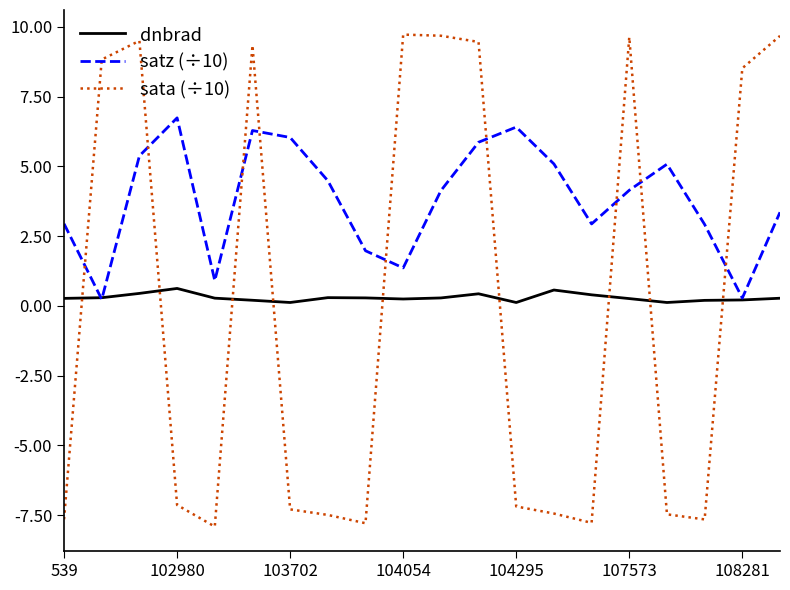

Which series has the largest total across all categories?

satz (÷10)